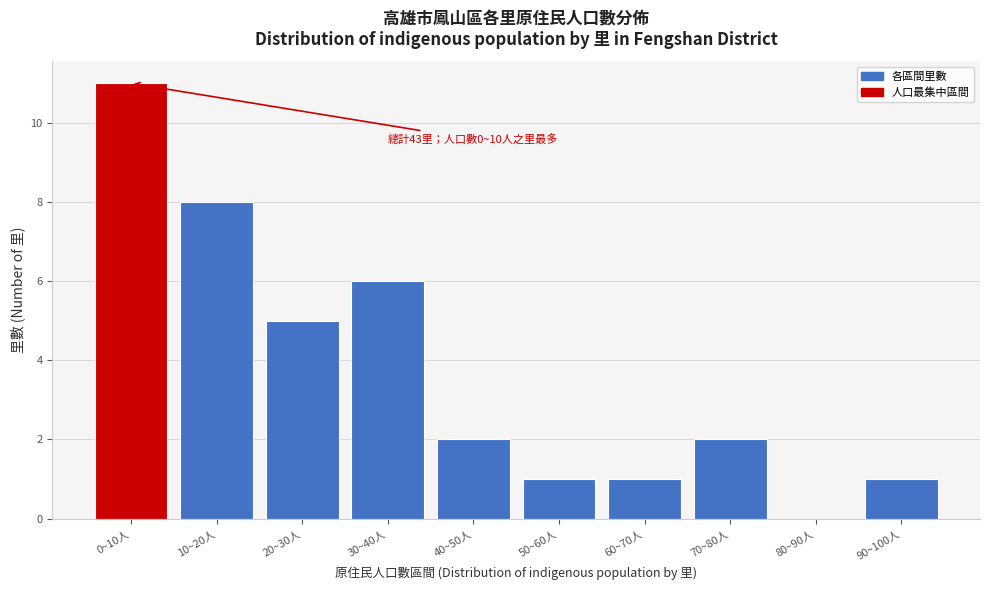

Reading right to left, transcribe all the data shown in this chart.

90~100人=1	80~90人=0	70~80人=2	60~70人=1	50~60人=1	40~50人=2	30~40人=6	20~30人=5	10~20人=8	0~10人=11